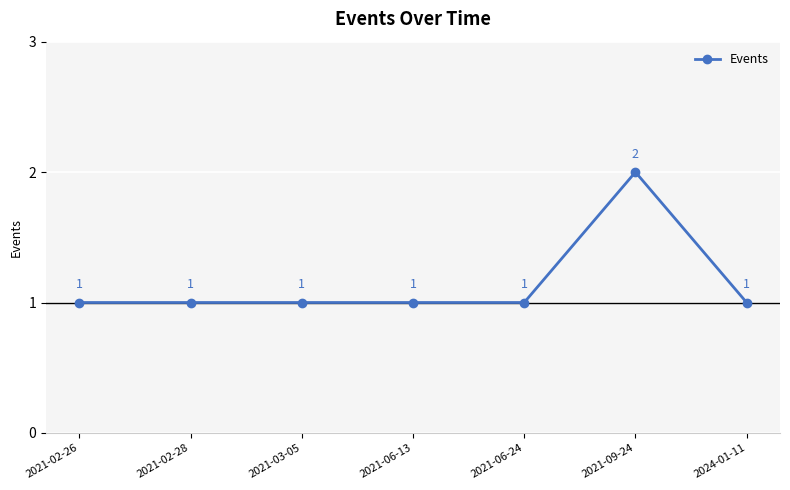

The value at 2021-09-24 is 1. True or false?

False